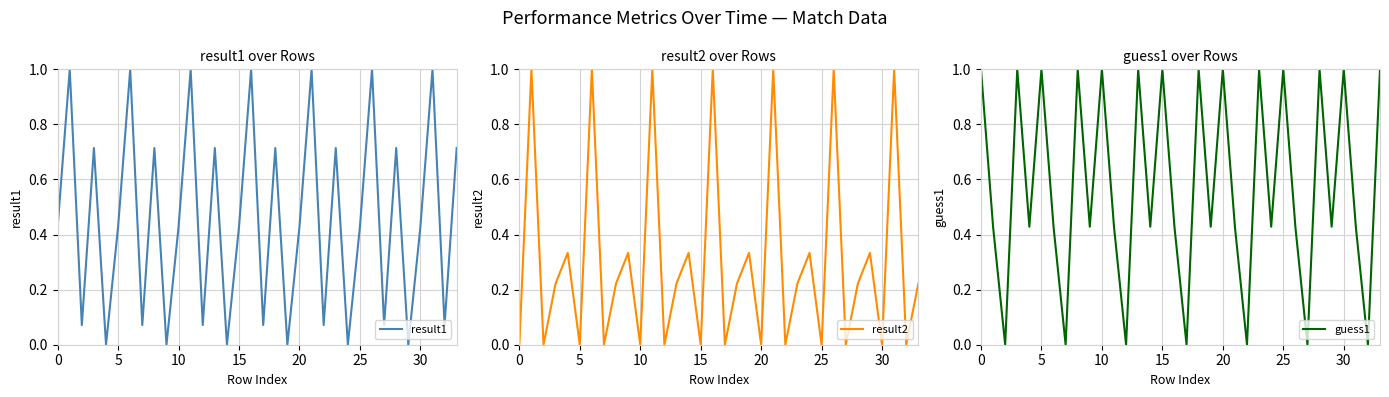

What is the value of the guess1 point at the 29th from the left?

1.0